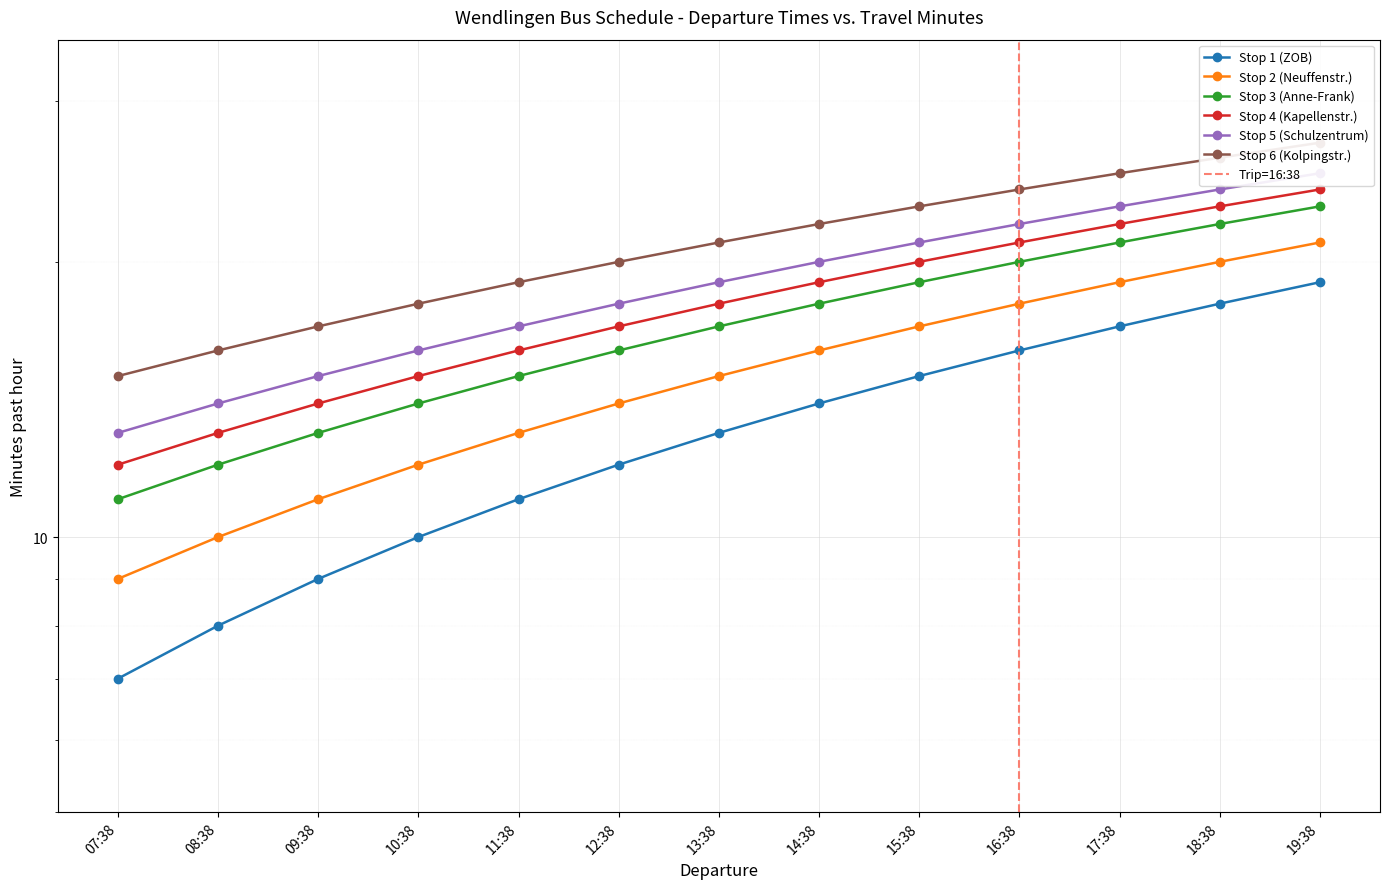

Read the Stop 2 (Neuffenstr.) value at 08:38, to the nearest 5.

10